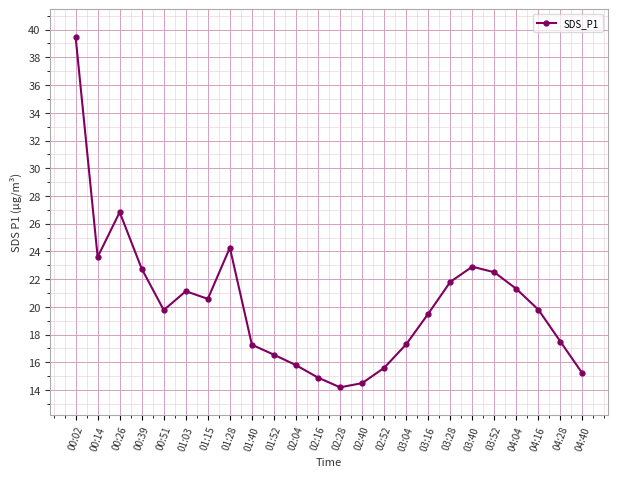

What is the greatest value displayed?

39.5